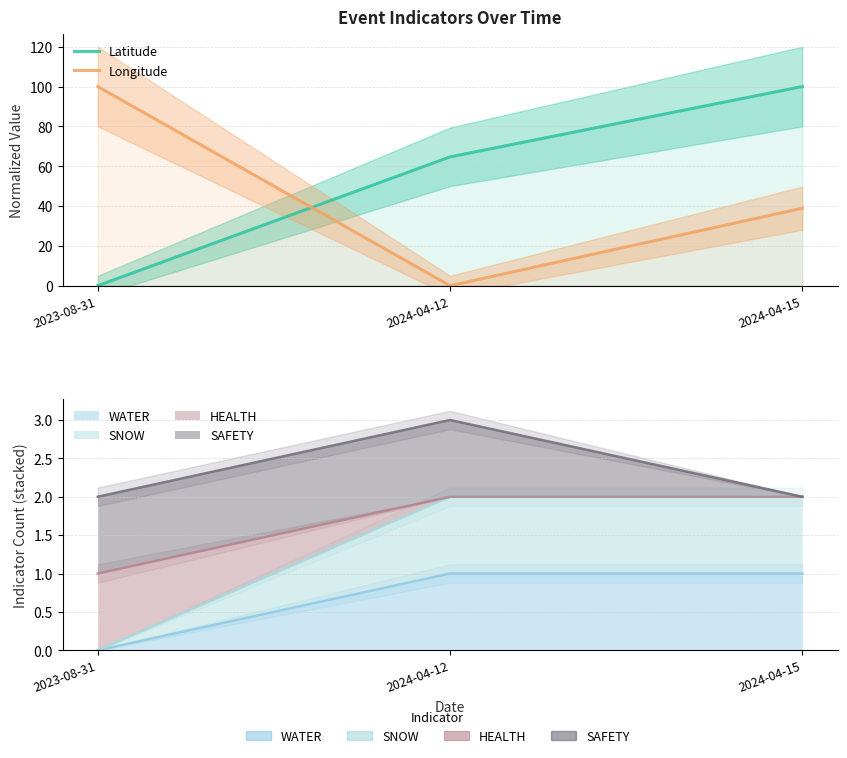

Rank the categories by Latitude value from highest to lowest.

2024-04-15, 2024-04-12, 2023-08-31